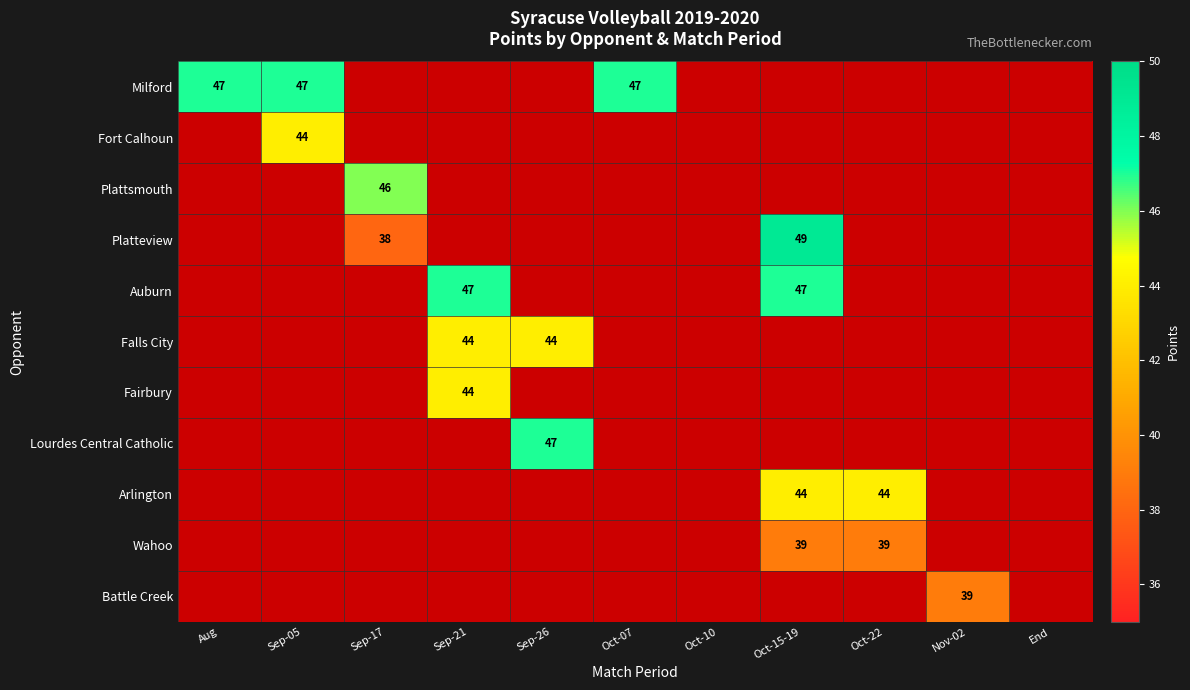

What is the sum of the Falls City values at Sep-26 and Sep-21?

88